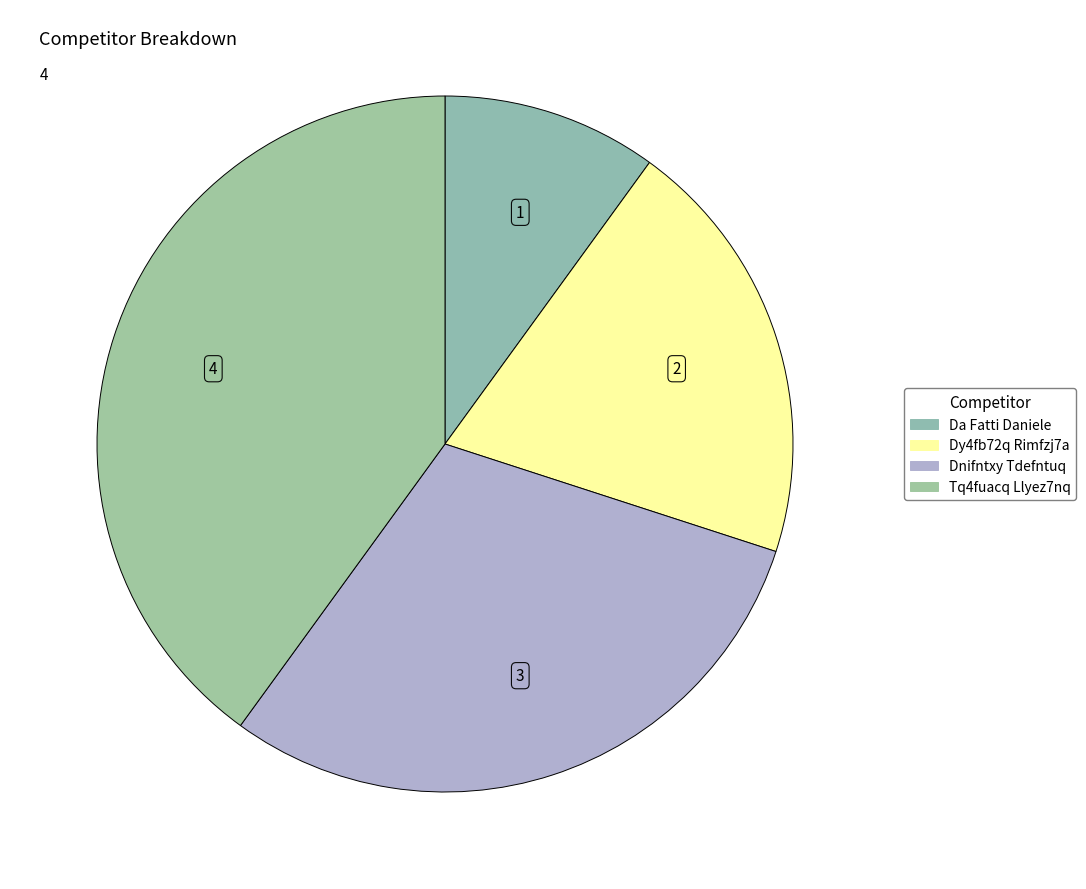

Is it true that Tq4fuacq Llyez7nq is 40% of the pie?

True